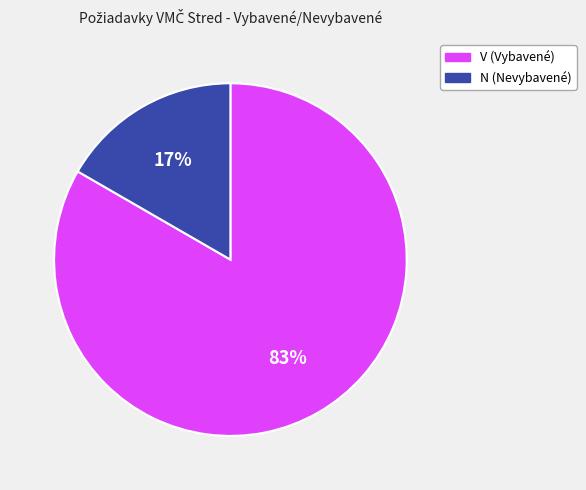

How many slices are in this pie chart?

2